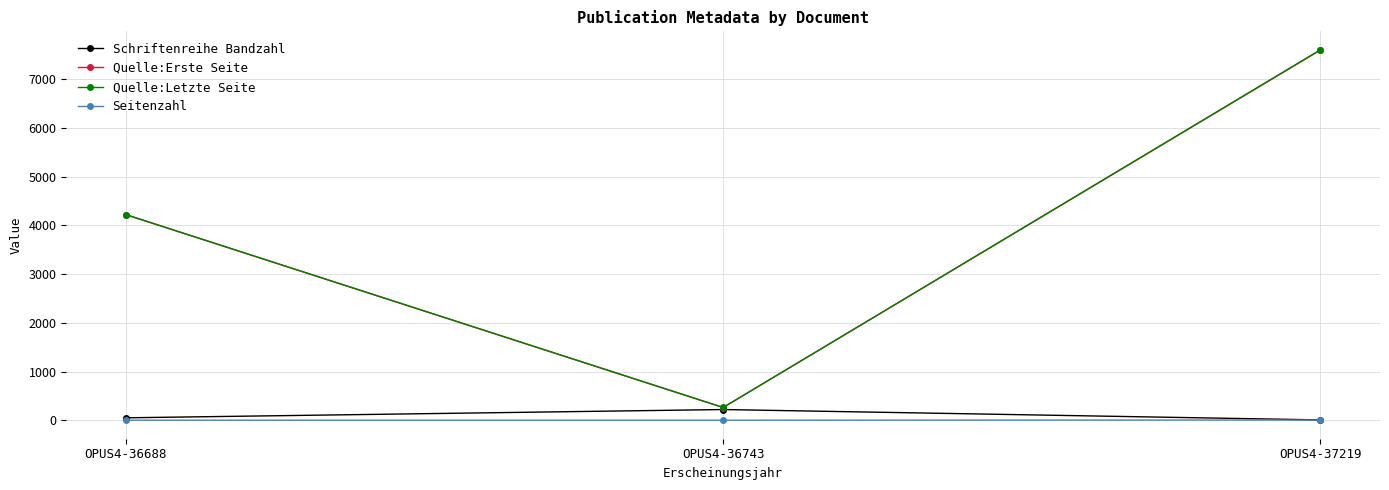

What is the approximate value of Quelle:Letzte Seite at OPUS4-36688, to the nearest 10?

4220